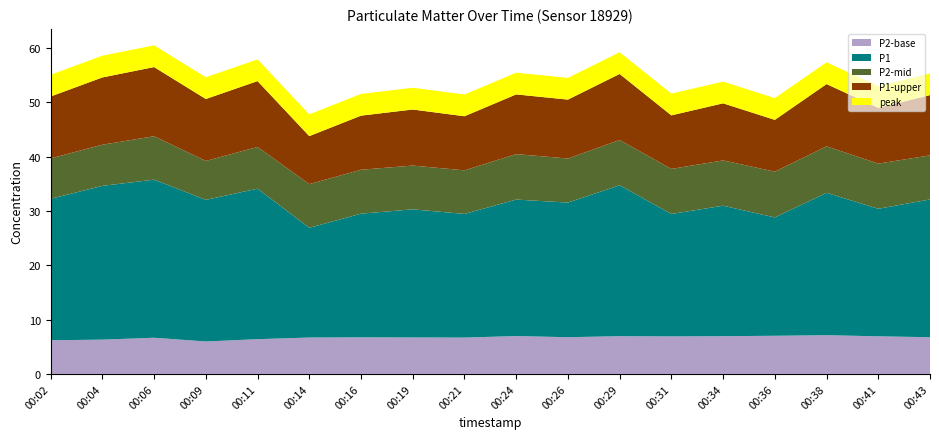

True or false: P2-base has a value of 6.0 at 00:09.

True